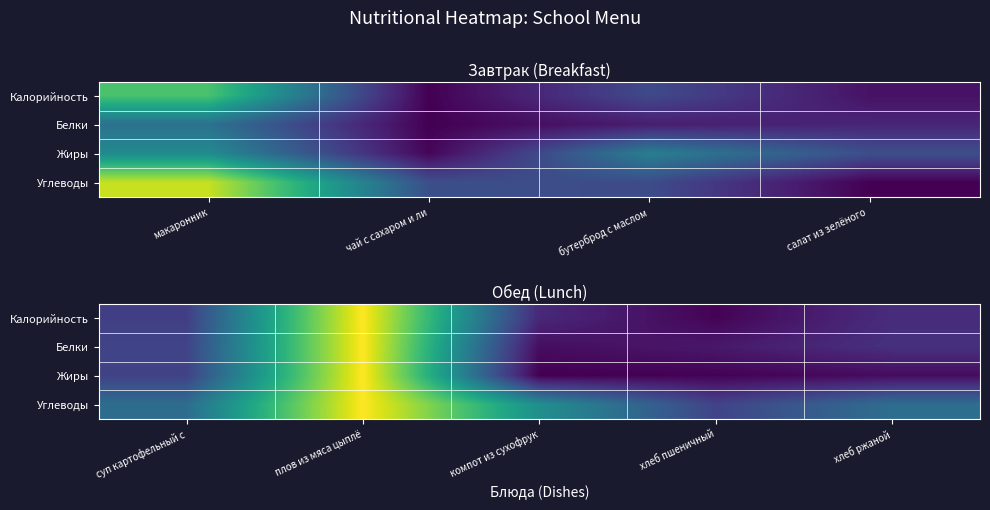

Which category has the lowest value across all series?

компот из сухофрук